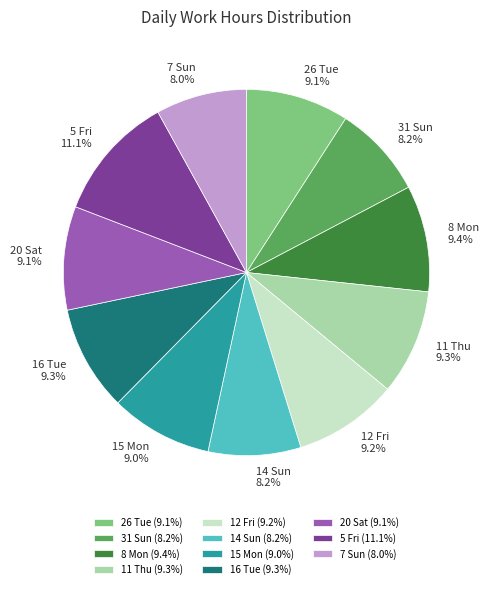

Which has a higher value, 14 Sun or 12 Fri?

12 Fri